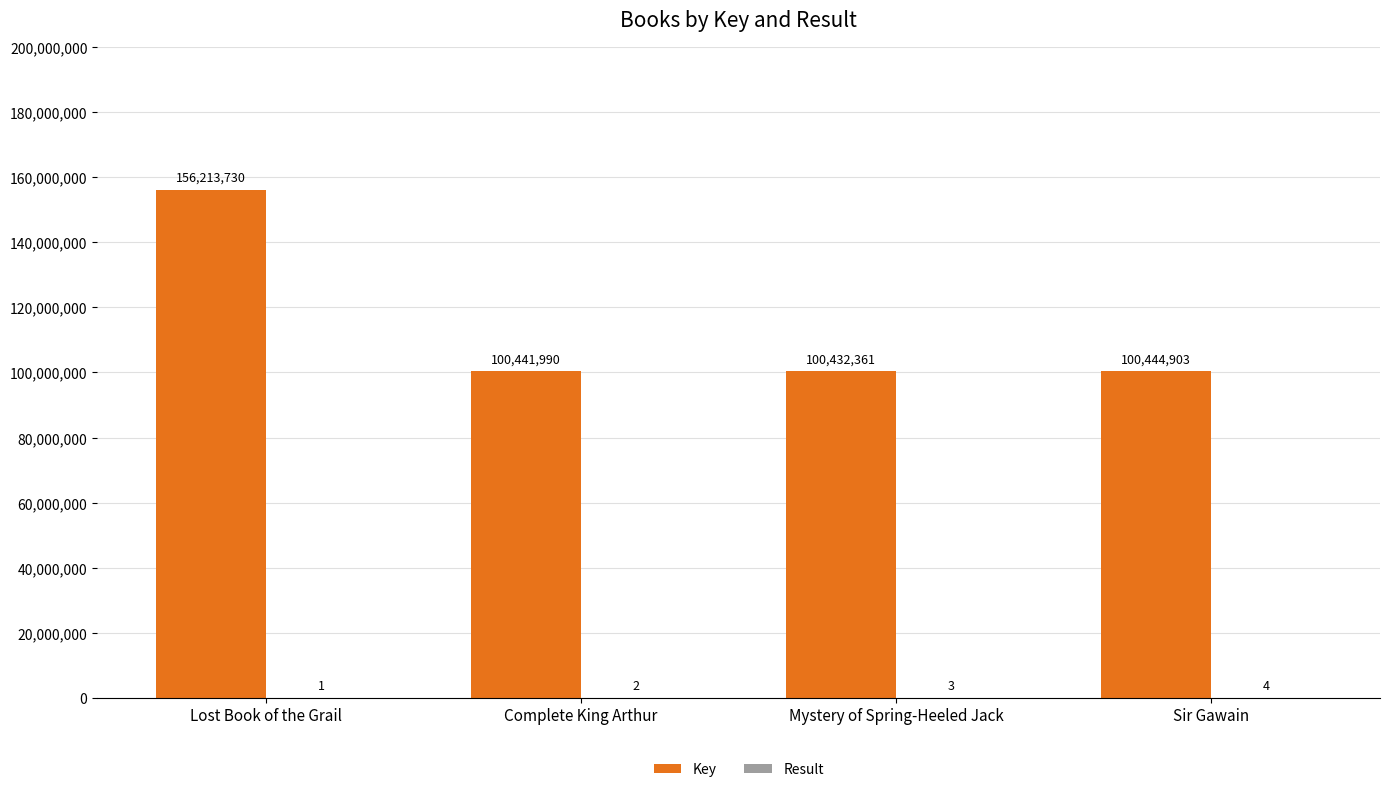

Which series has the largest total across all categories?

Key